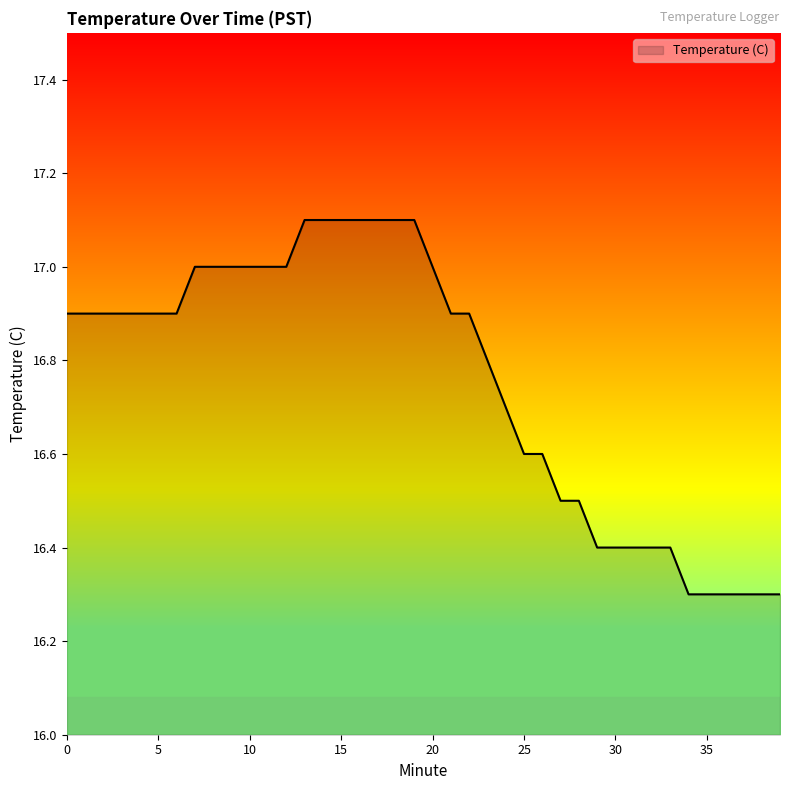

What is the smallest value displayed?

16.3